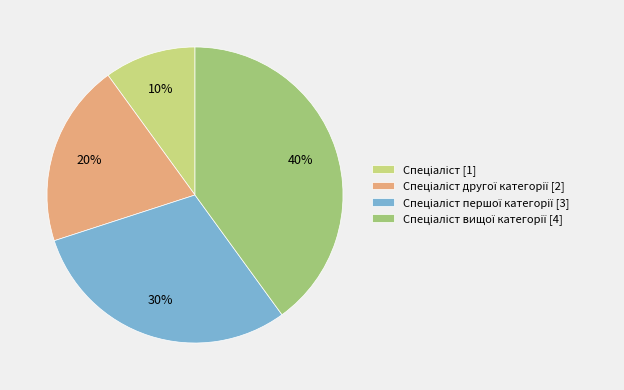

Does any single category account for the majority?

No